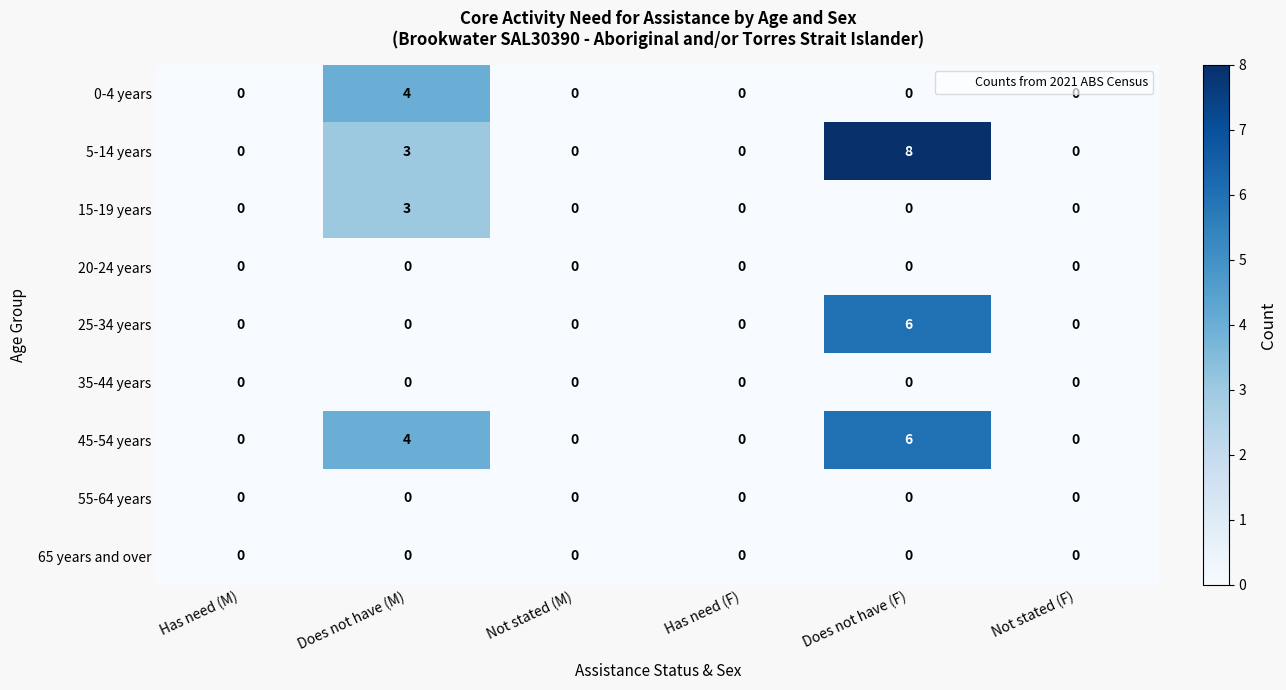

Is it true that 5-14 years equals 0 at Has need (M)?

True